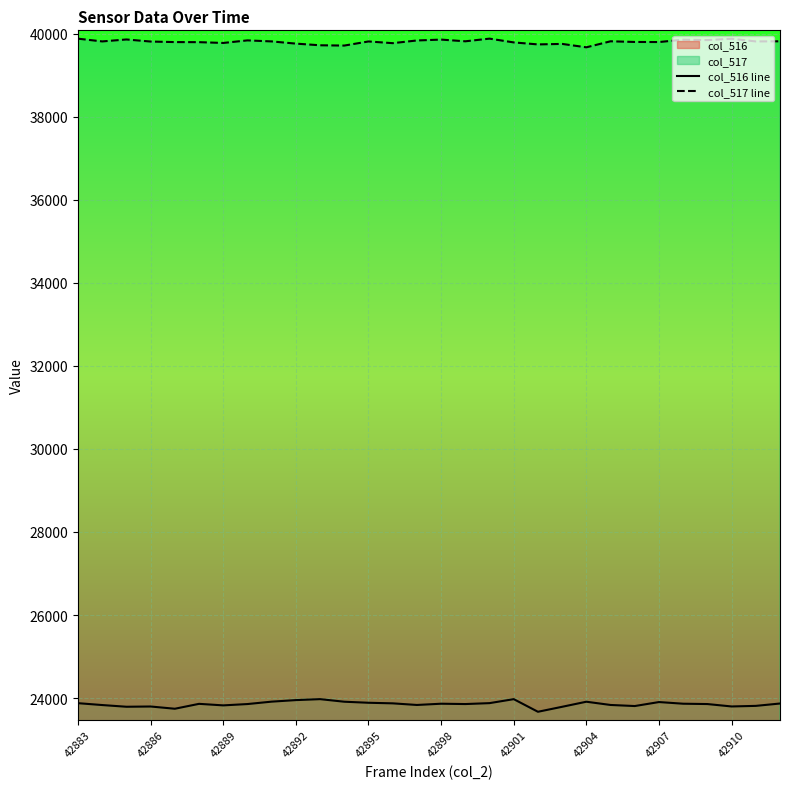

Rank the series by their average value, from highest to lowest.

col_517 line, col_516 line